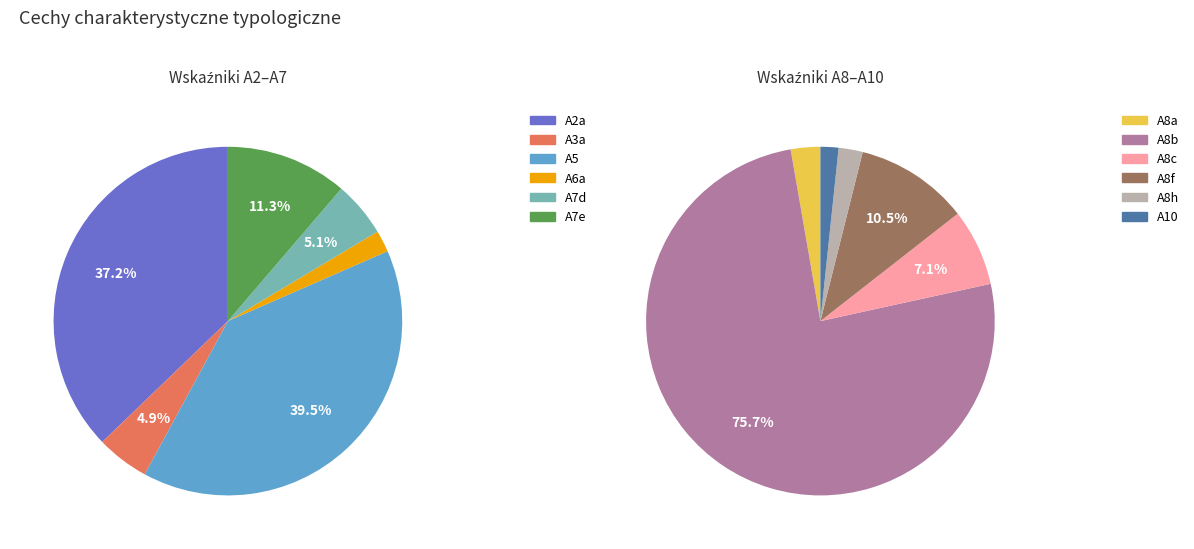

Count the number of slices in the pie.

12